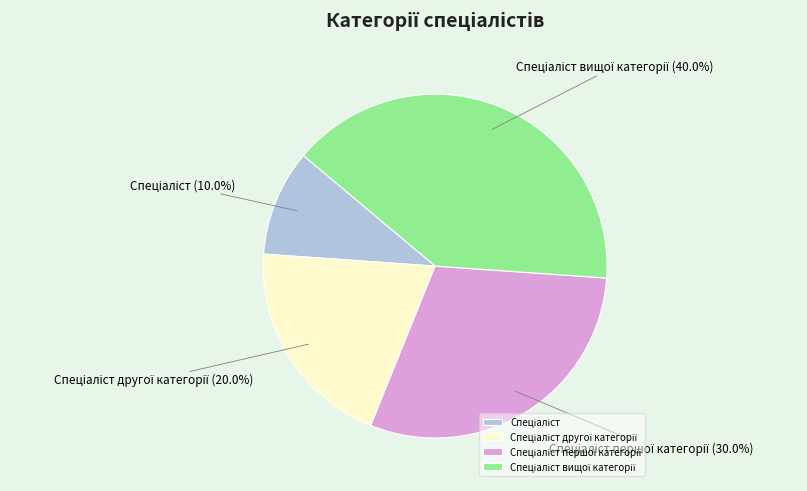

How many segments does this pie chart have?

4